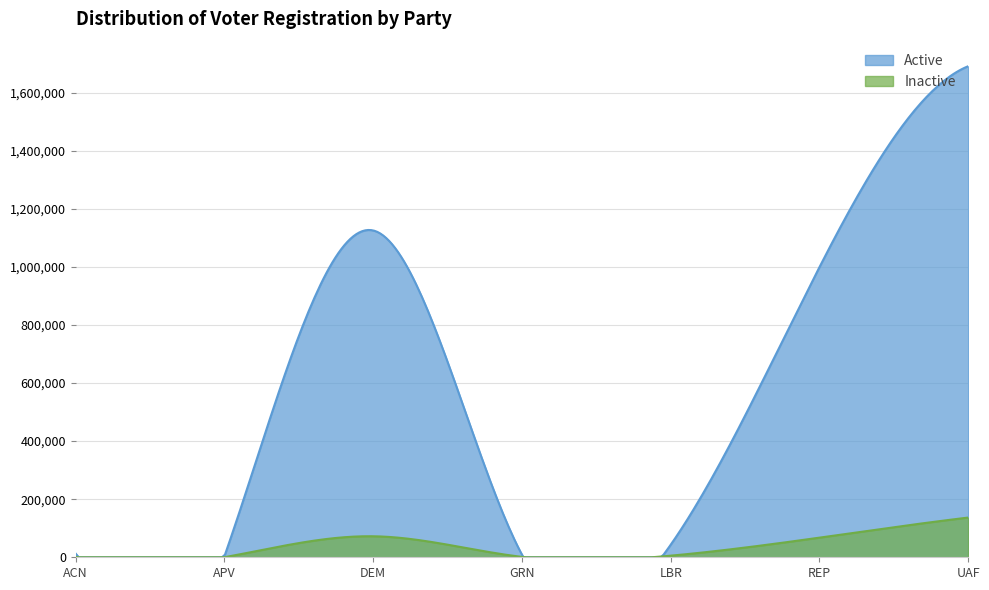

At which category does Active reach its first local peak?

DEM